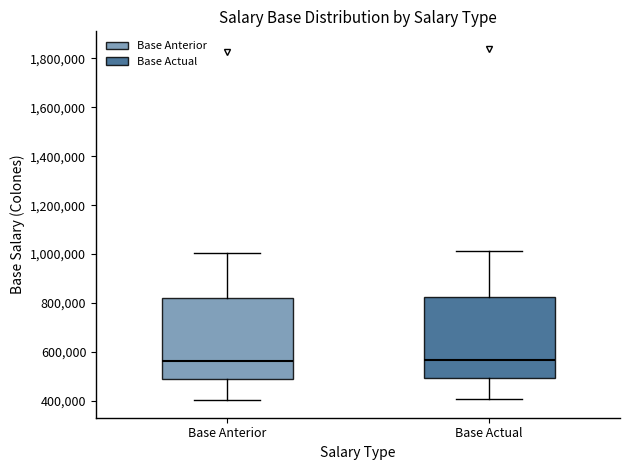

Reading left to right, read every box against the y-axis: the position of its median line, the range the box covers, and the ends of its whiskers. The values are not printed on the chart, so give them approximately, as read against the axis.

Base Anterior: median 560000, box 480000 to 820000, whiskers 400000 to 1000000
Base Actual: median 560000, box 500000 to 820000, whiskers 400000 to 1020000